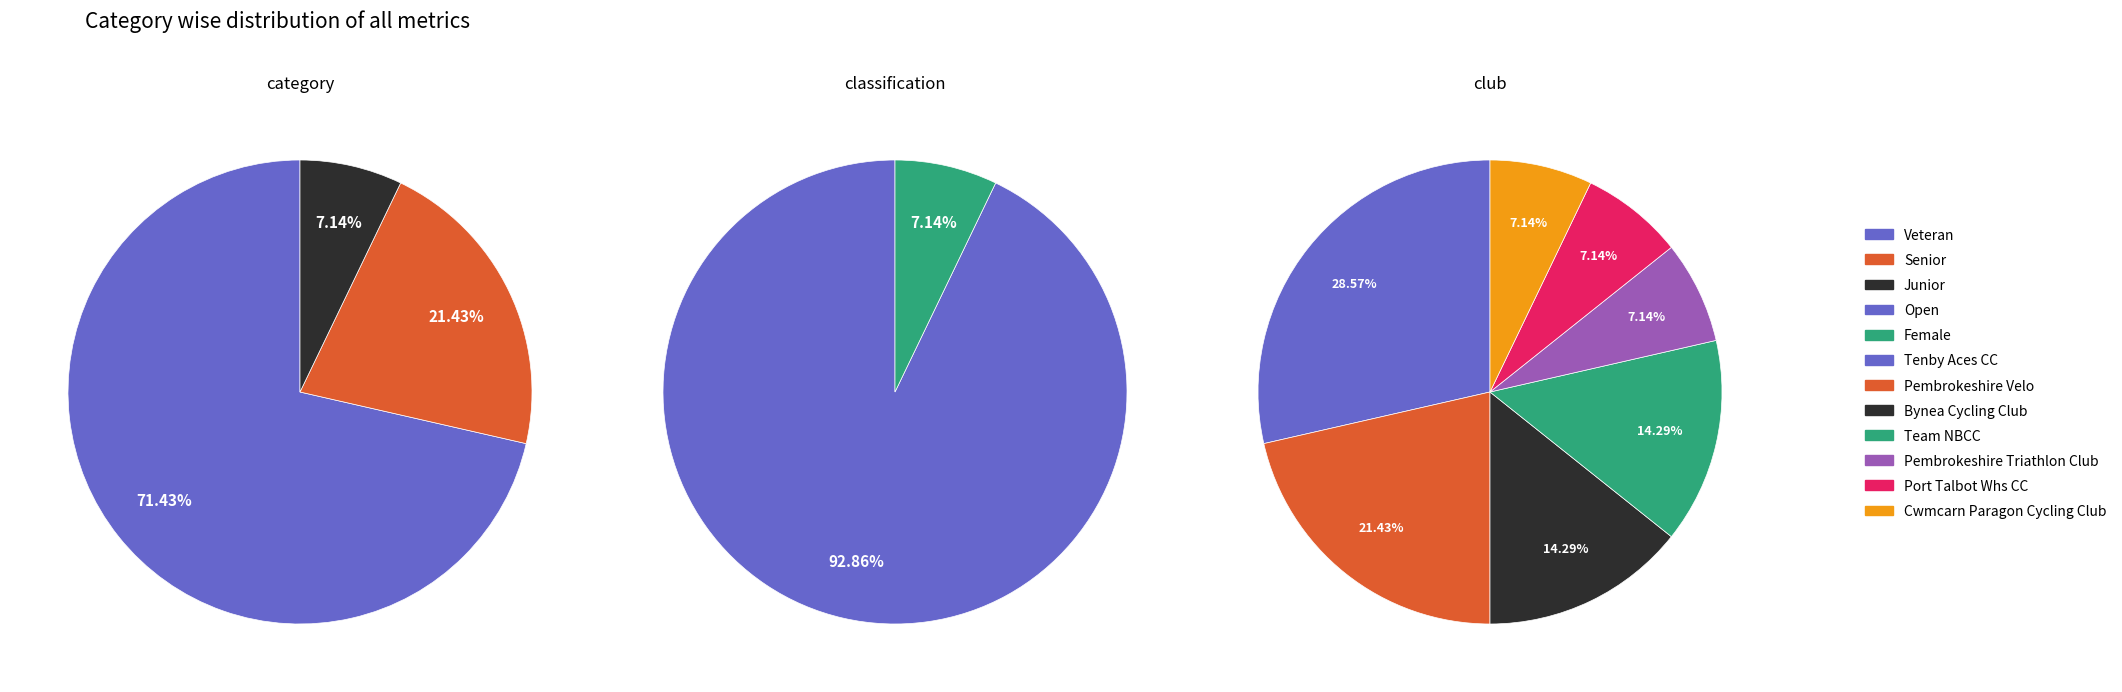

Which category accounts for the majority?

Veteran